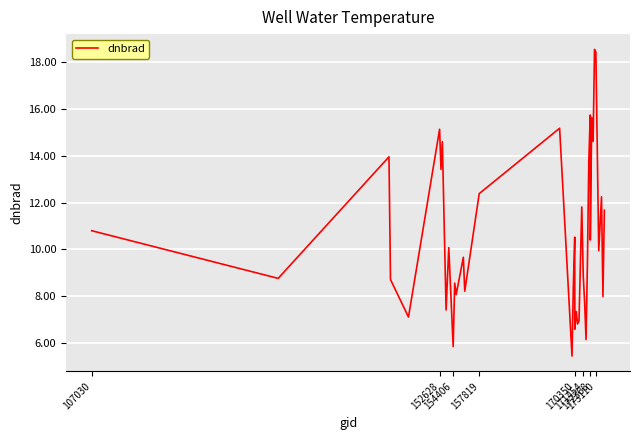

What is the maximum value shown in the chart?

18.5